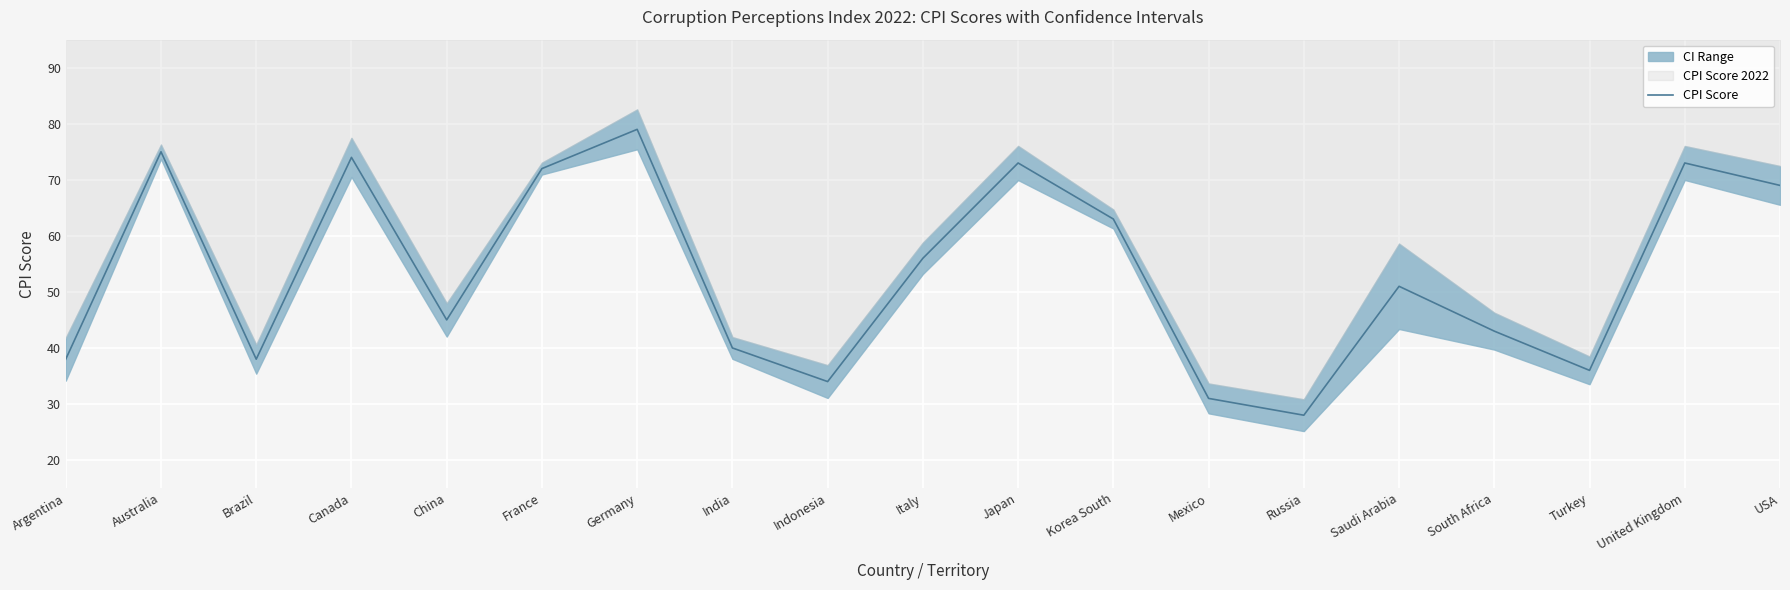

Reading right to left, what are all the values shown in this chart?

69	73	36	43	51	28	31	63	73	56	34	40	79	72	45	74	38	75	38